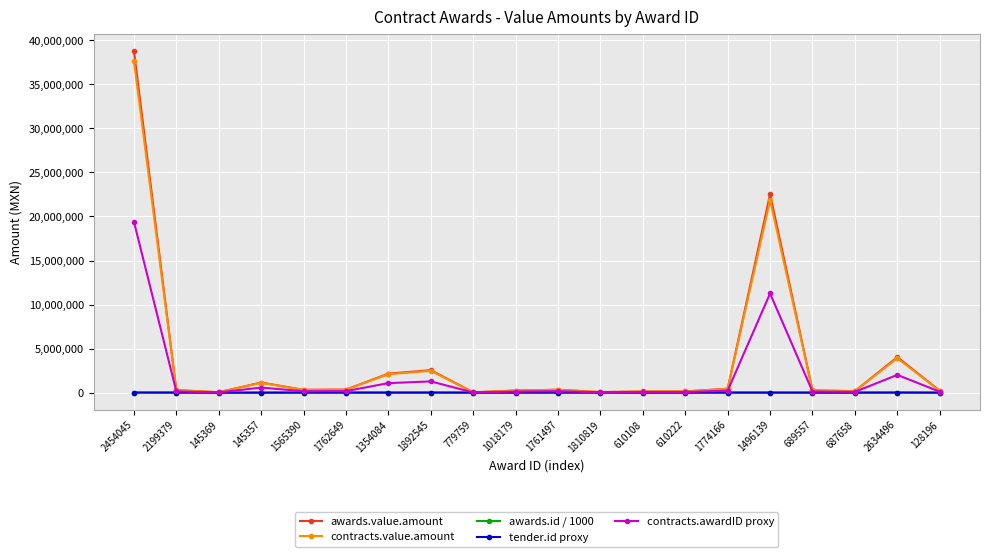

How many lines are shown in the chart?

5